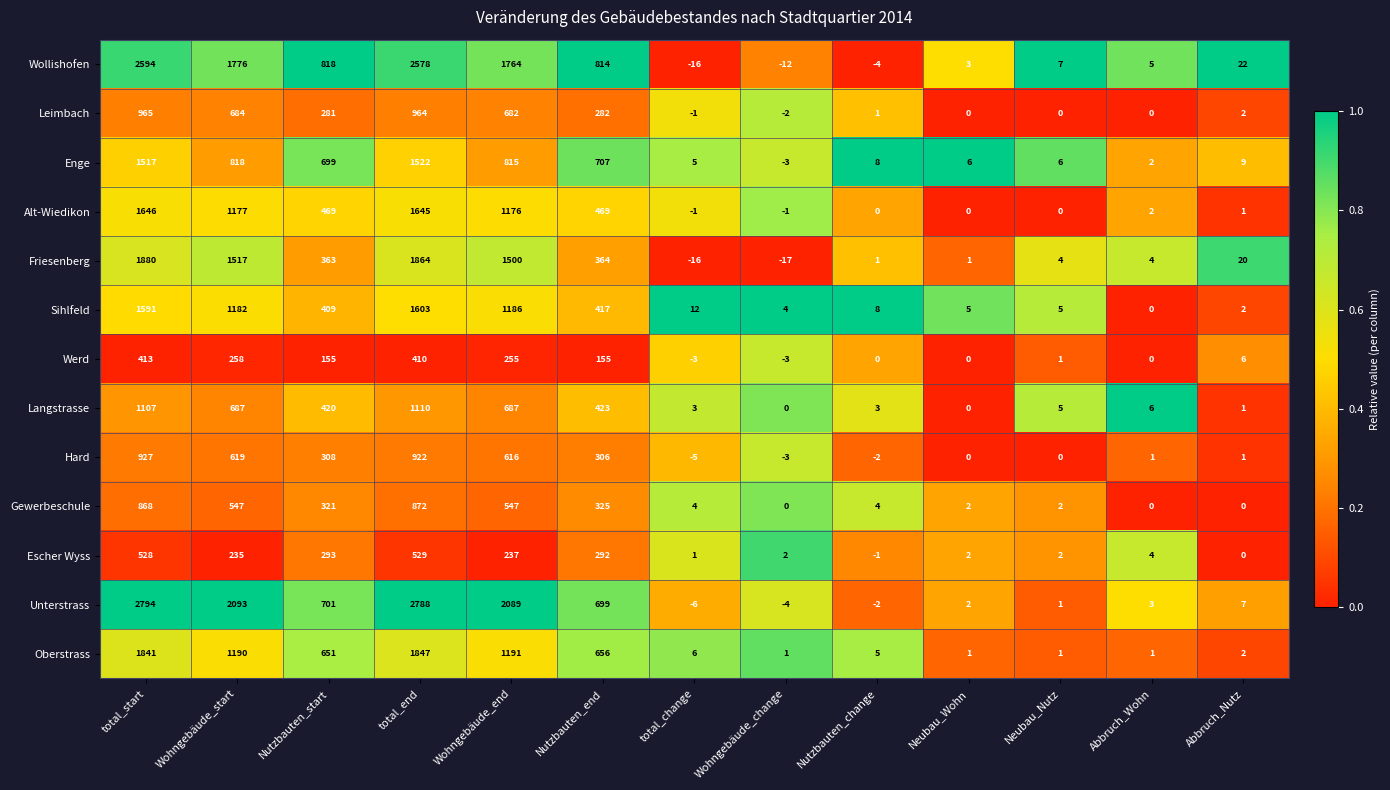

What is the minimum value shown in the chart?

-17